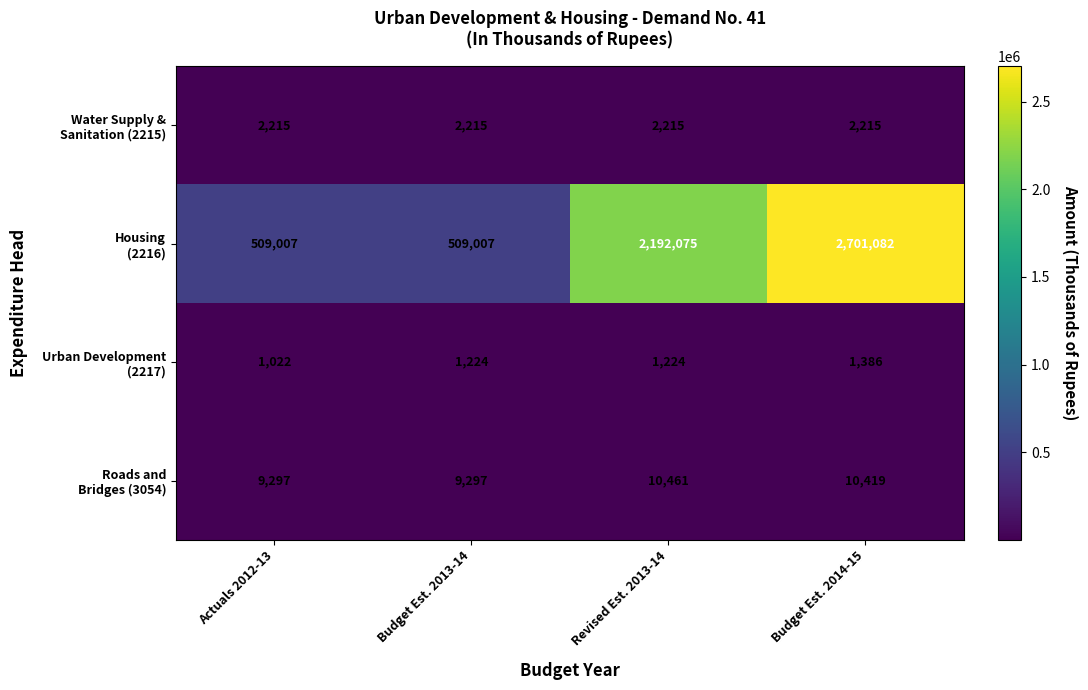

At which category does the chart reach its peak across all series?

Budget Est. 2014-15